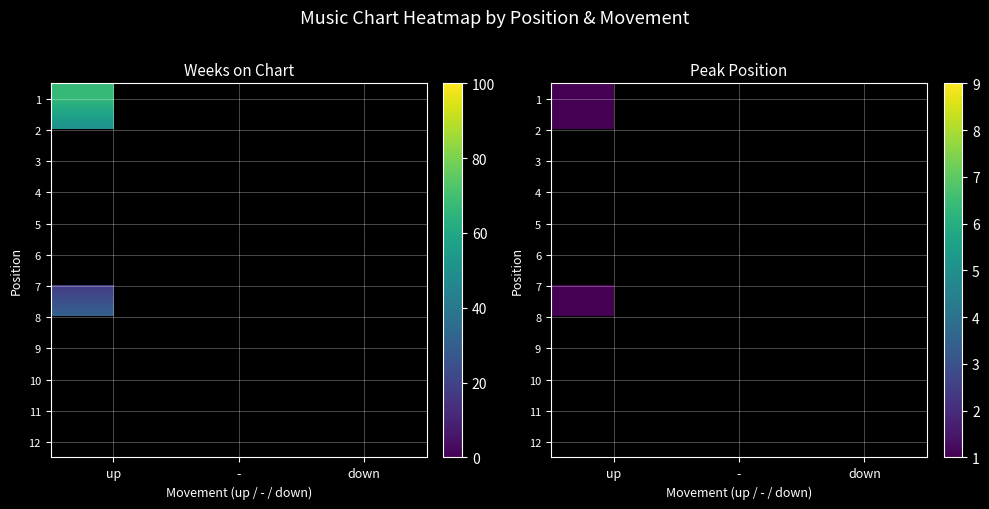

How many series are shown in this chart?

12